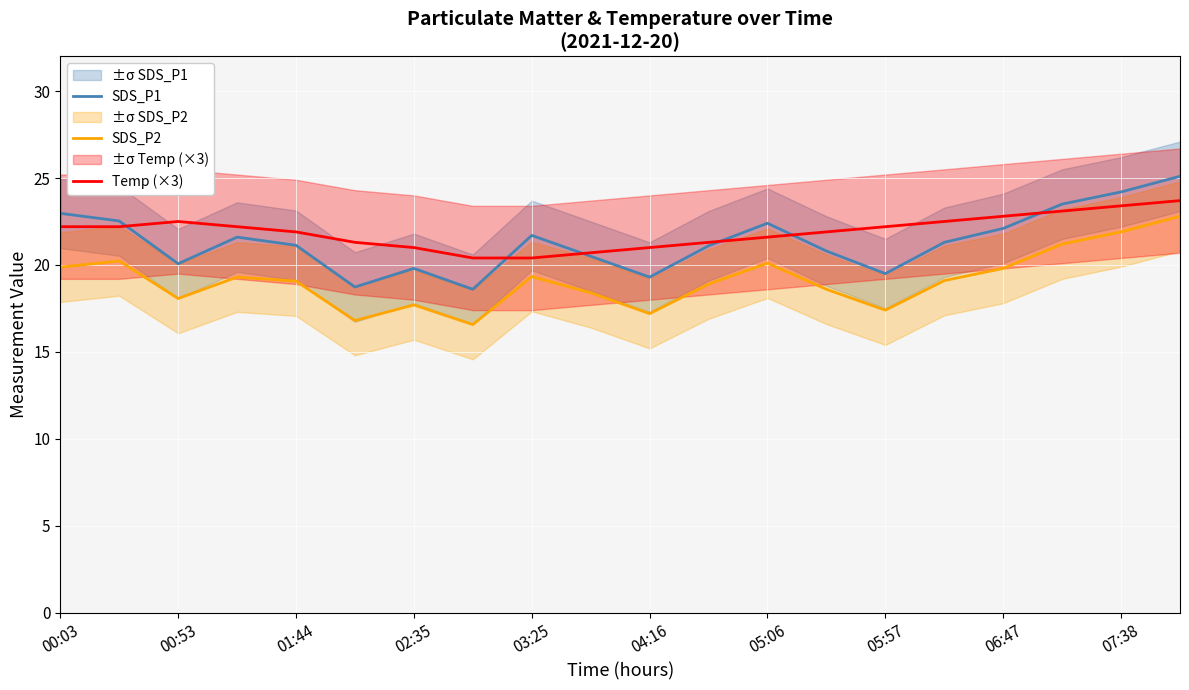

True or false: SDS_P1 has a value of 10.7 at 07:38.

False